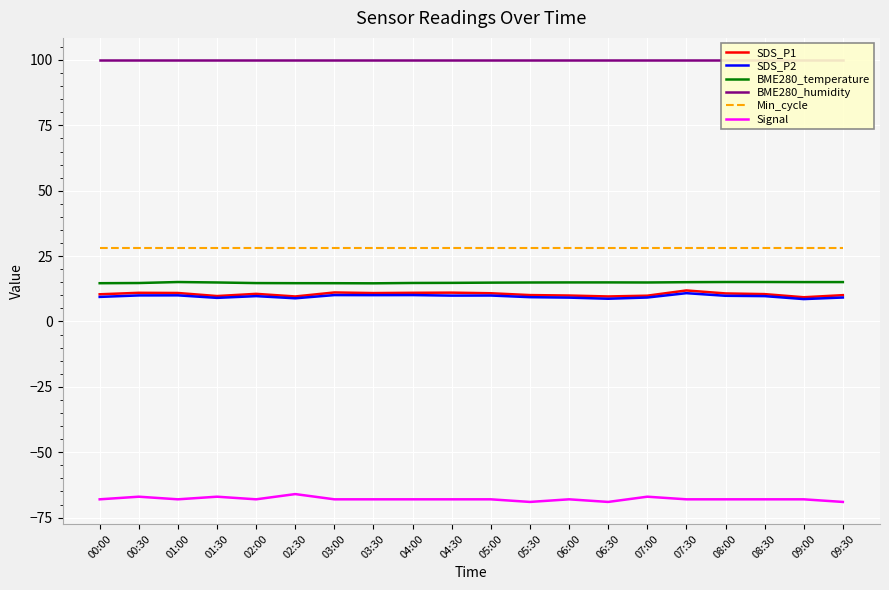

What is the difference between the maximum and minimum values in the Signal series?

3.0